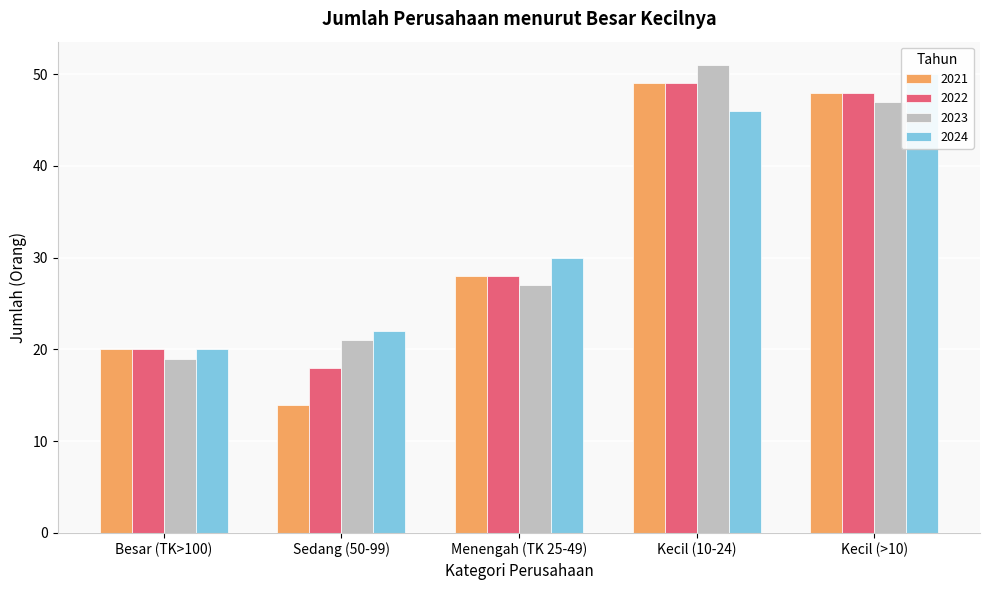

What is the label of the 5th bar from the left?

Kecil (>10)